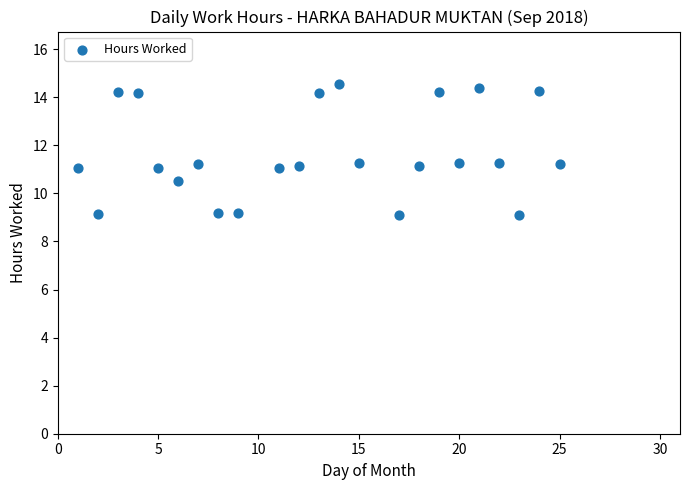

What is the range of Y values (max minus min)?

5.5